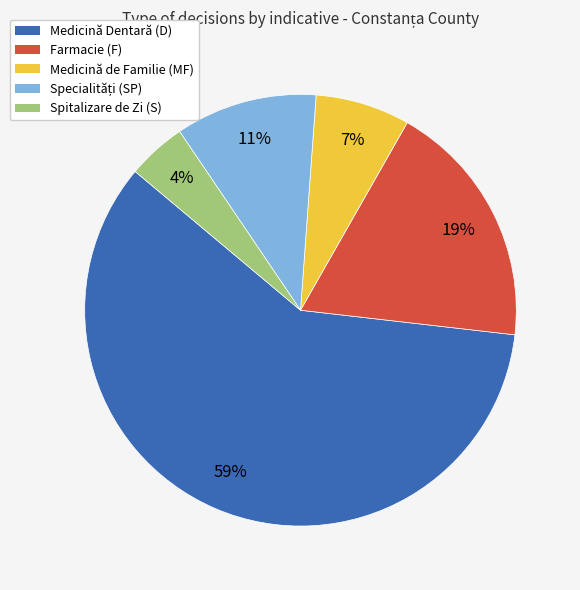

How many slices are in this pie chart?

5